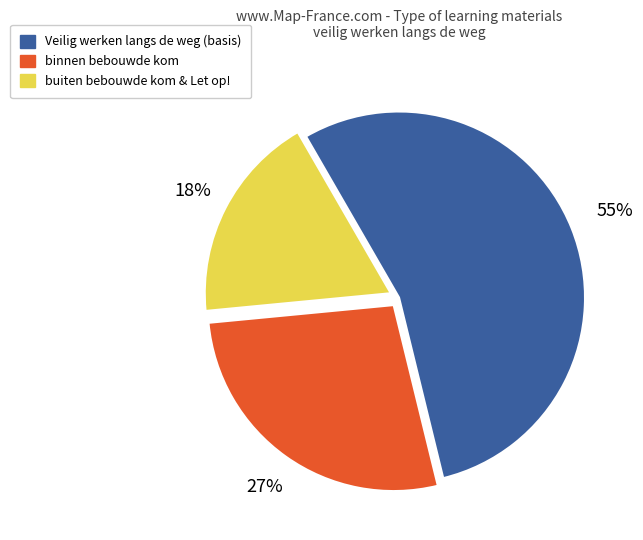

True or false: Veilig werken langs de weg (basis) accounts for 42% of the total.

False